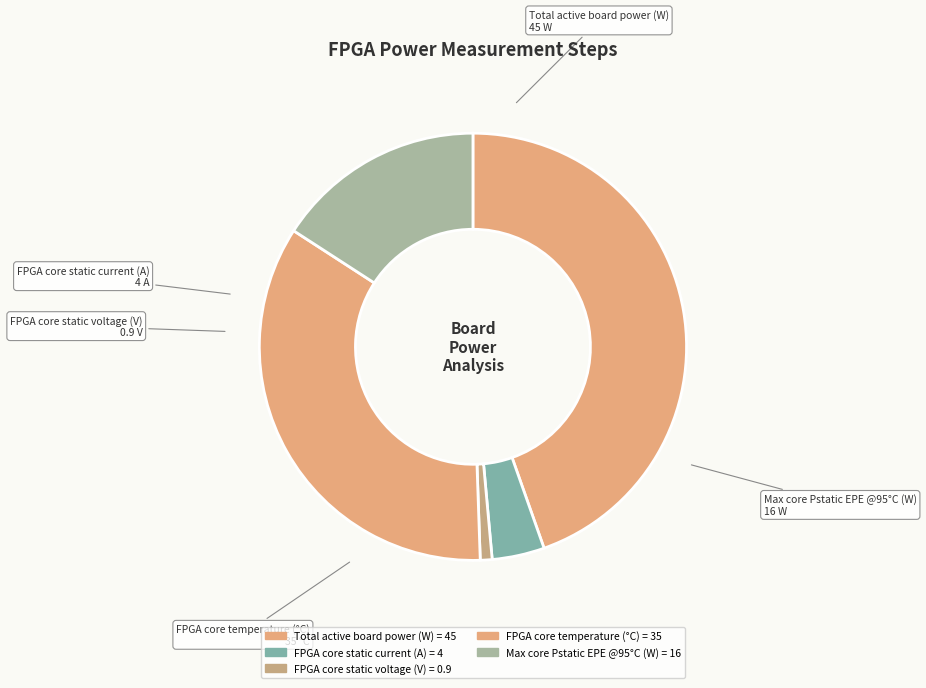

Is there a majority slice in this chart?

No